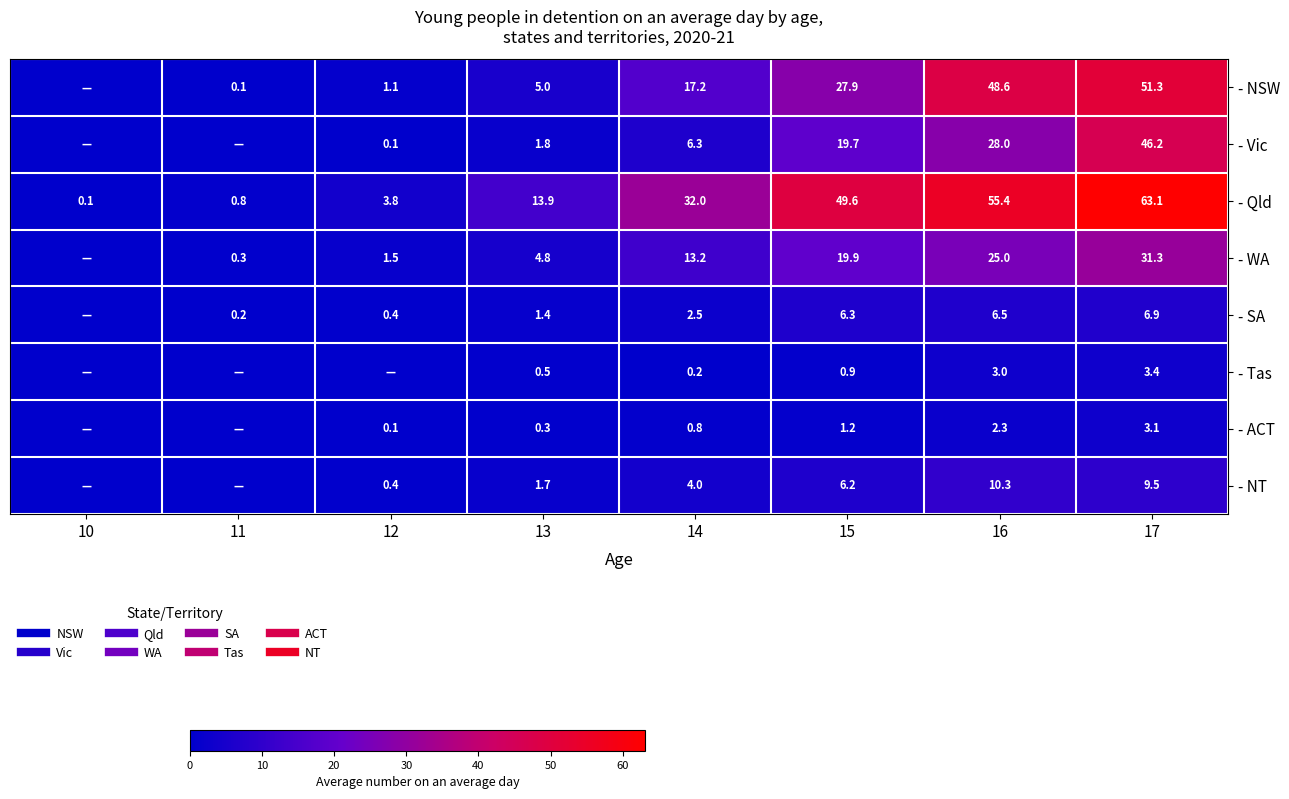

True or false: - Qld has a value of 37.2 at 17.

False